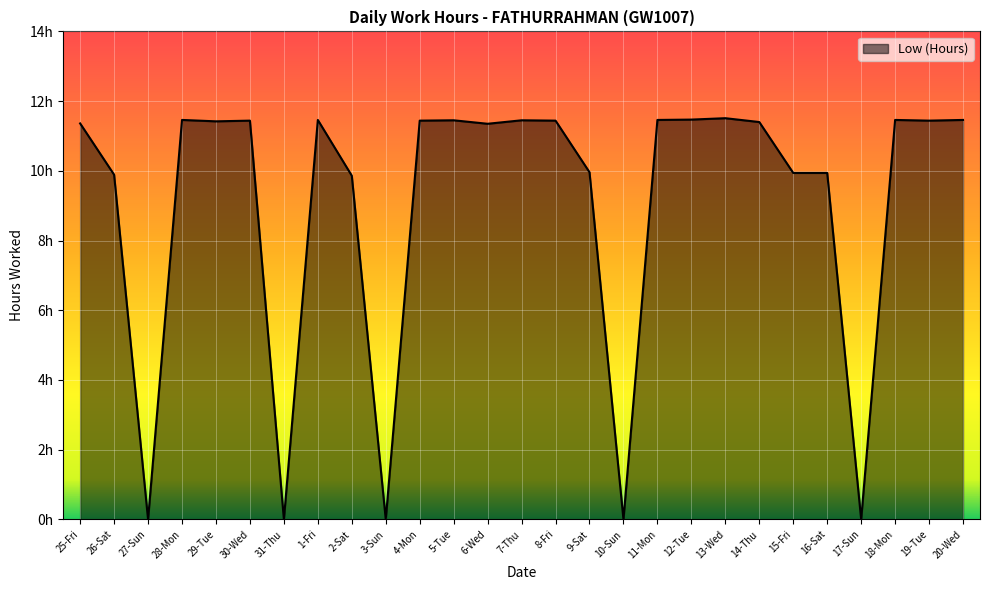

Where is the first local minimum?

27-Sun